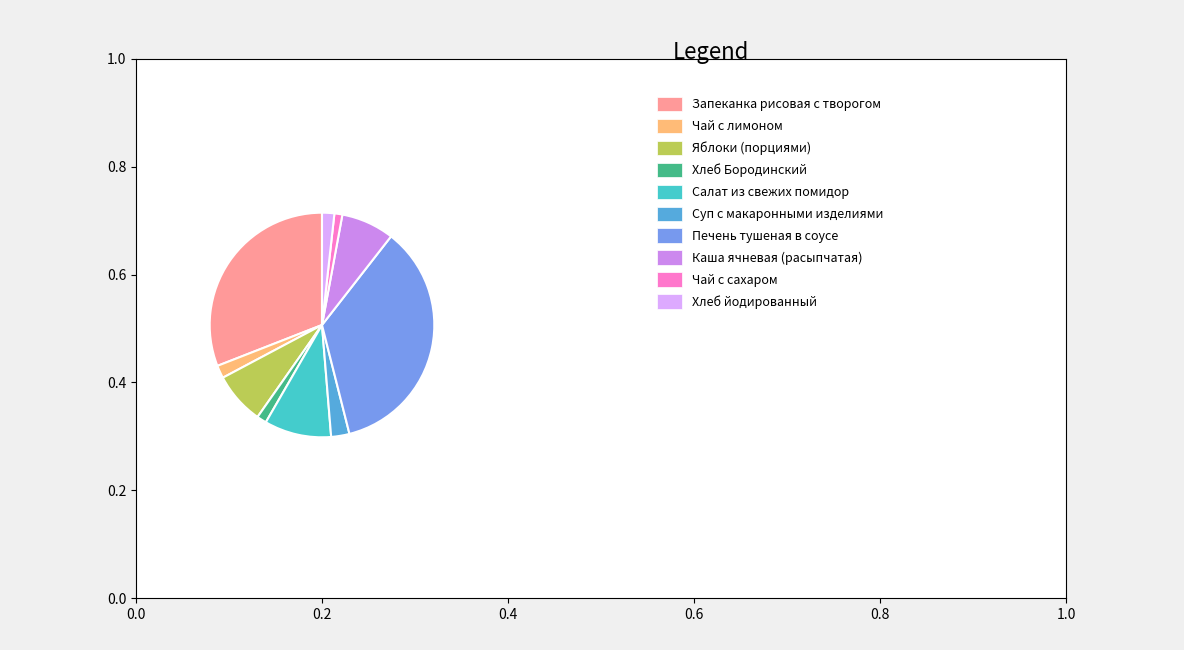

Is there any slice that represents more than half of the pie?

No